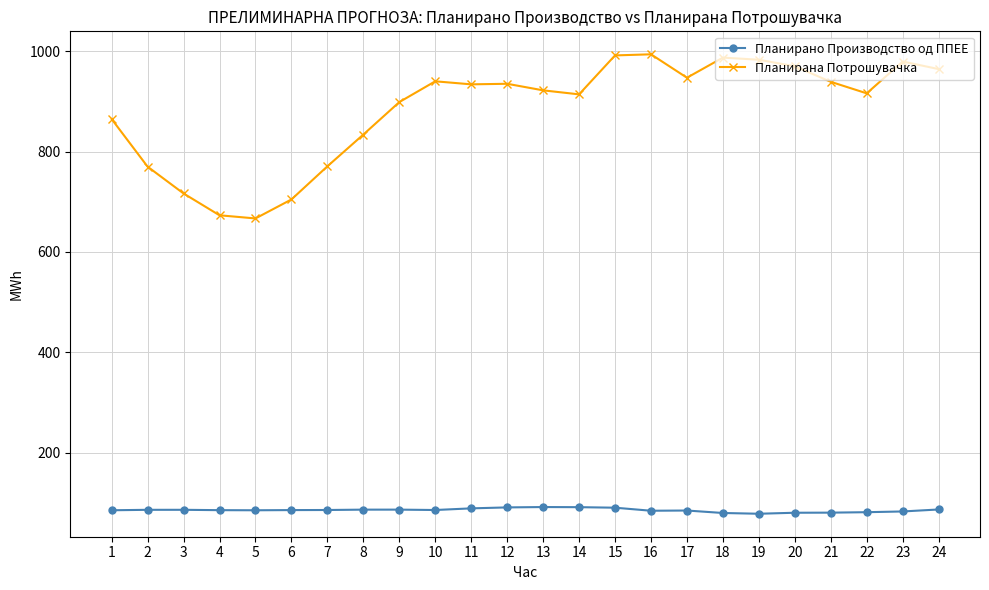

True or false: Планирана Потрошувачка and Планирано Производство од ППЕЕ cross at least once.

False